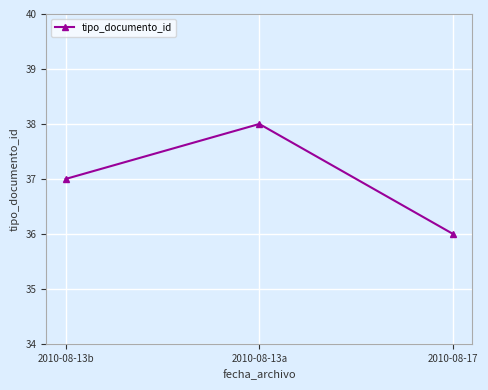

At which category does the chart reach its peak across all series?

2010-08-13a